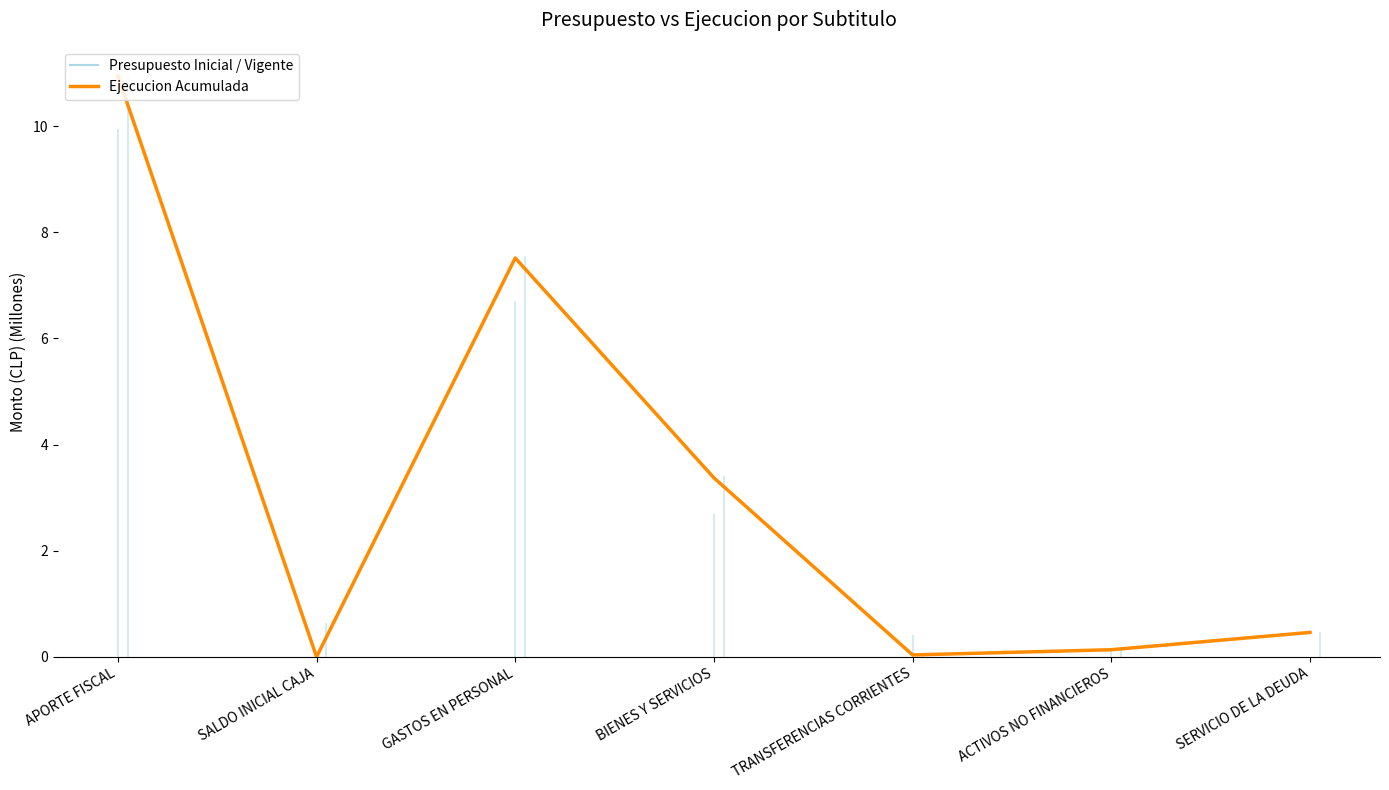

Reading left to right, list all the values displayed in this chart.

10.9	0.0	7.5	3.4	0.0	0.1	0.5